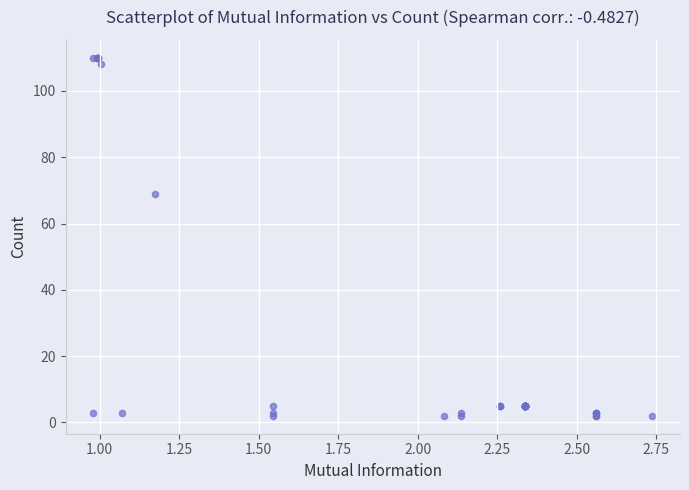

What Y value in the scatter plot is closest to 56?

69